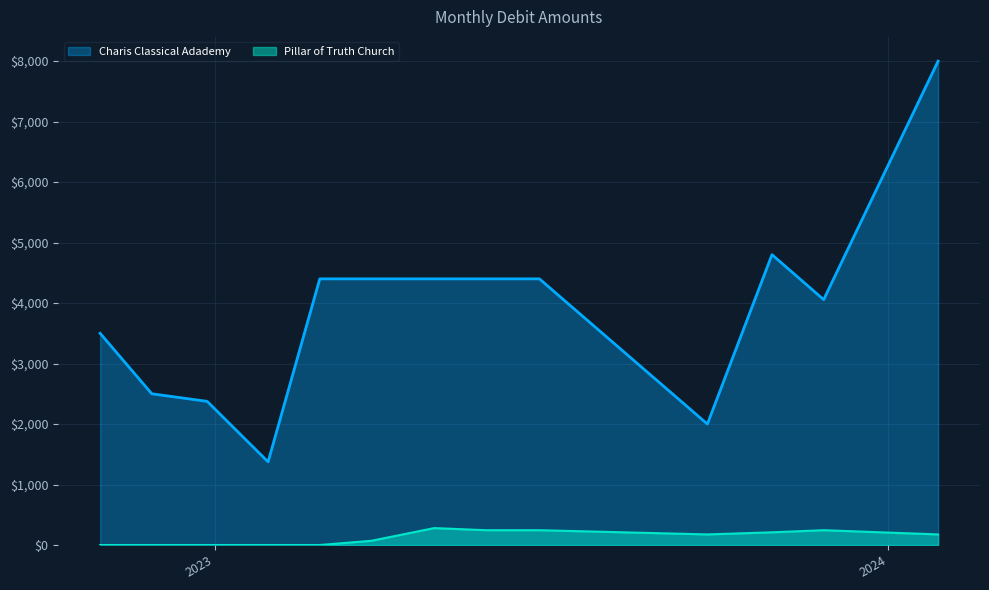

Rank the series by their maximum value, from highest to lowest.

Charis Classical Adademy, Pillar of Truth Church